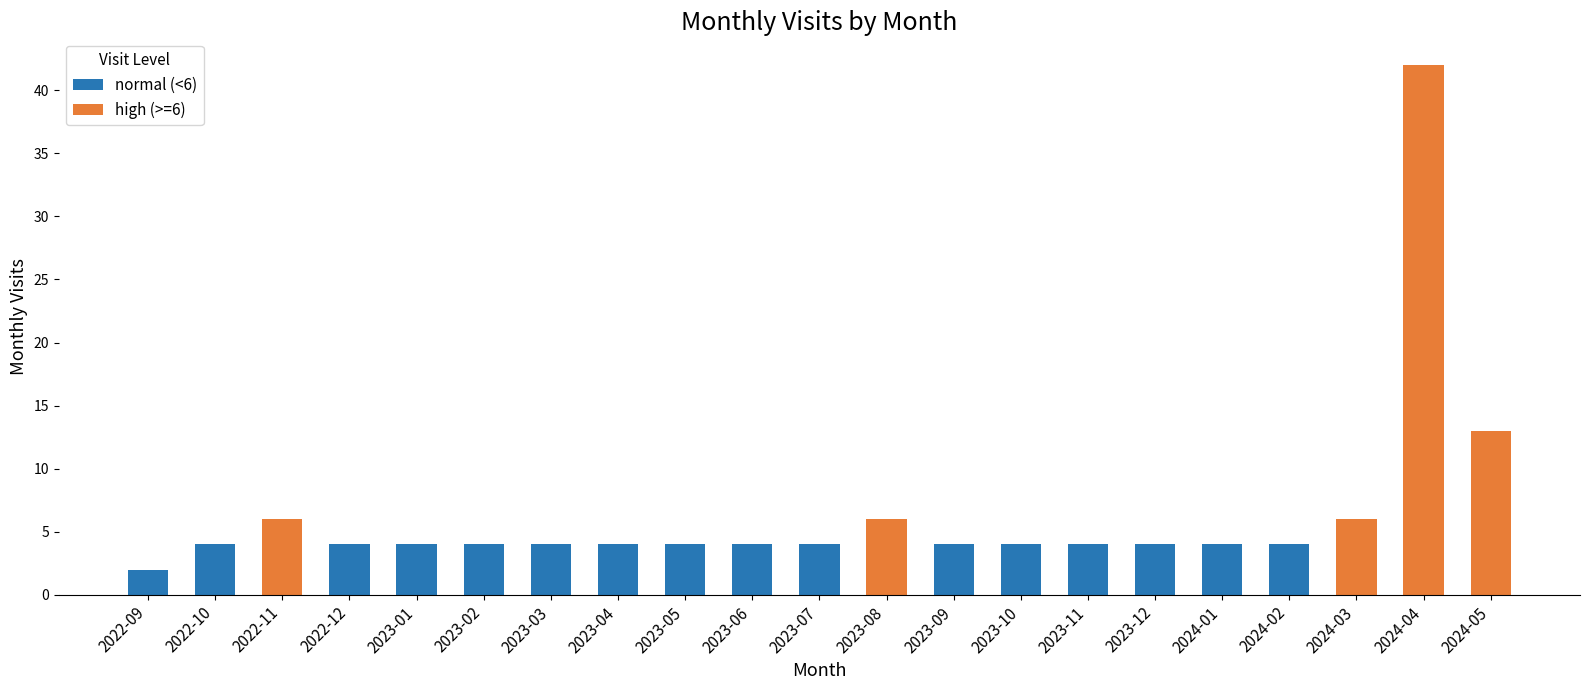

What is the minimum value shown in the chart?

2